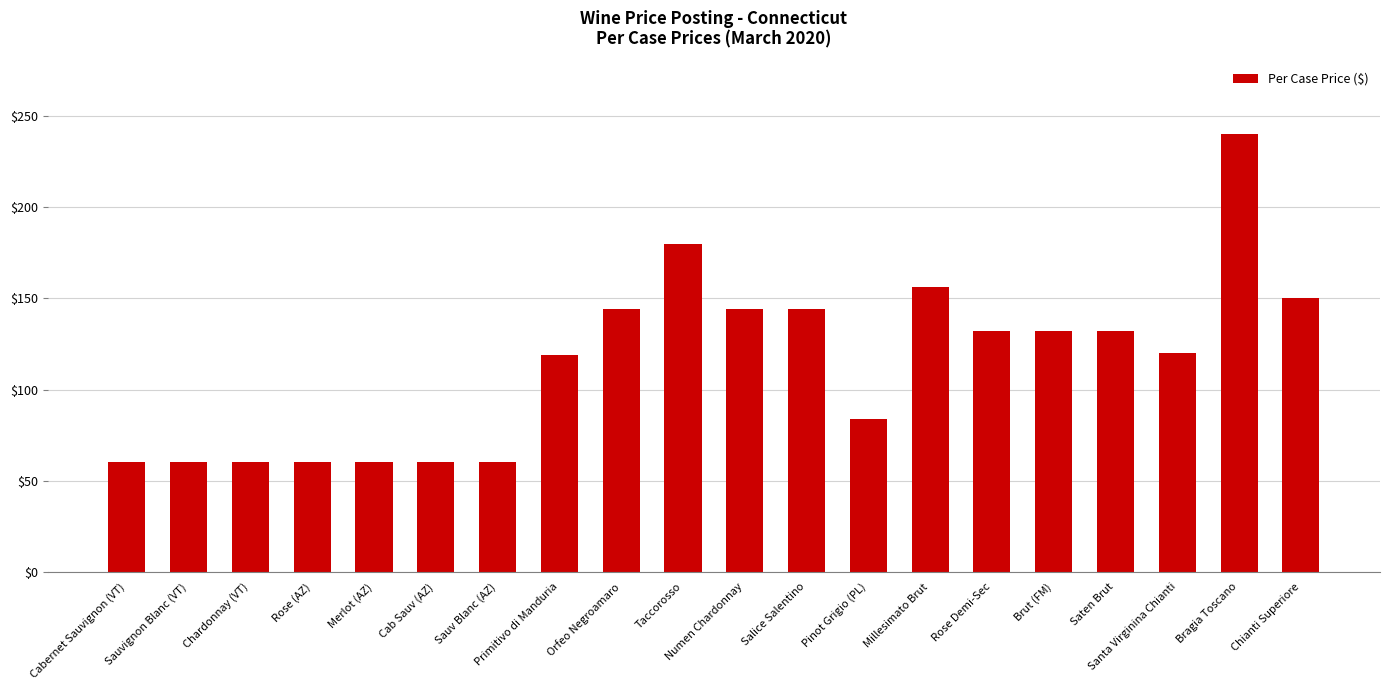

Are the bars horizontal?

No